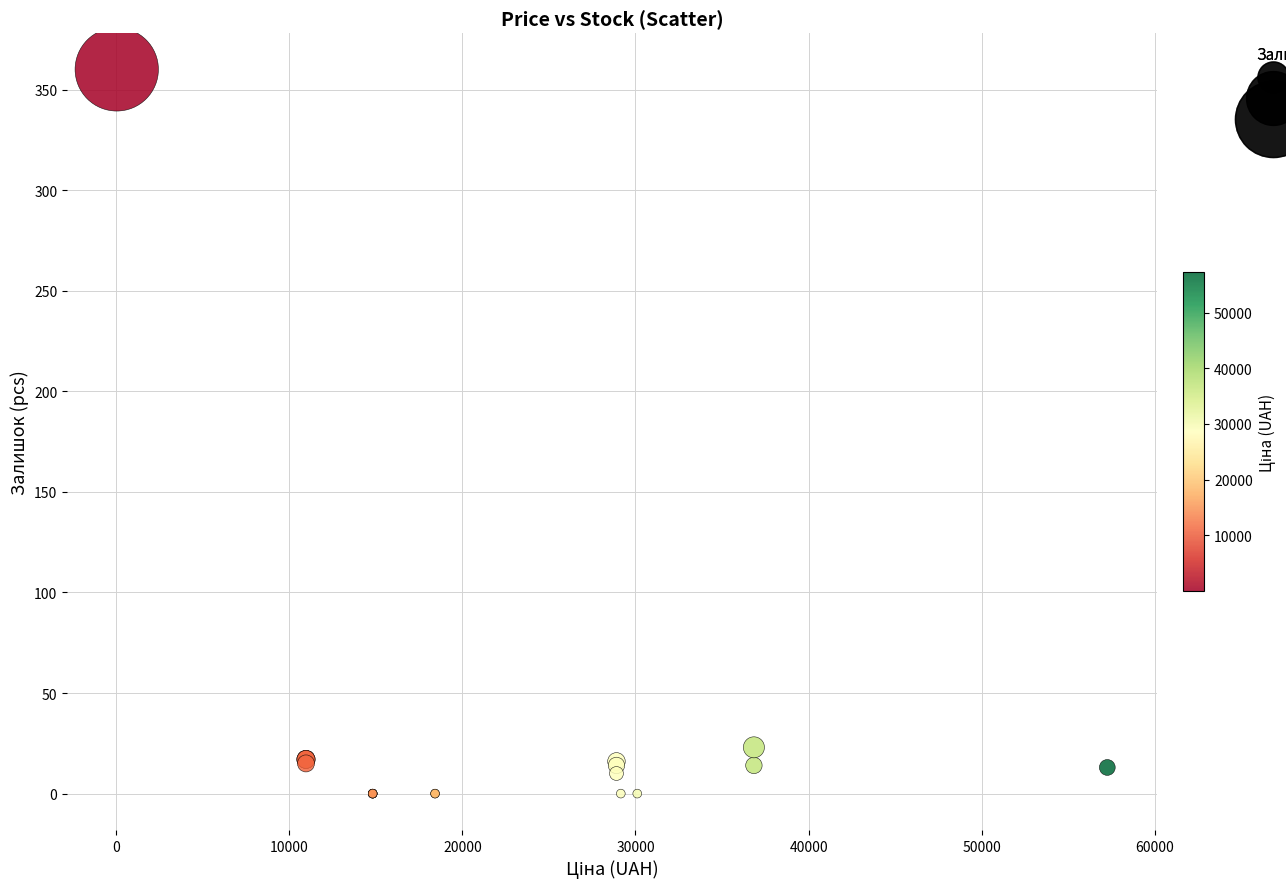

What Y value in the scatter plot is closest to 180?

23